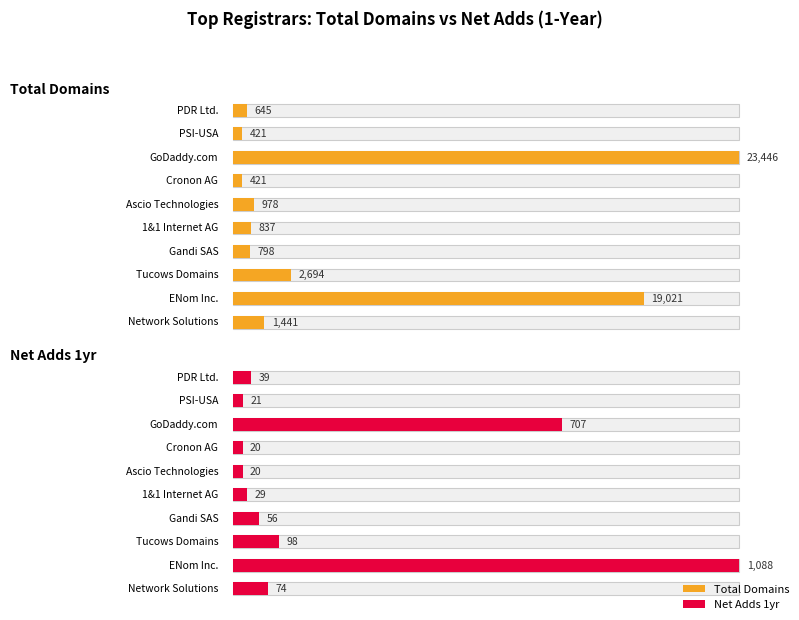

Reading left to right, transcribe all the data shown in this chart.

total-domains: 1441	19021	2694	798	837	978	421	23446	421	645
net-adds-1-yr: 74	1088	98	56	29	20	20	707	21	39